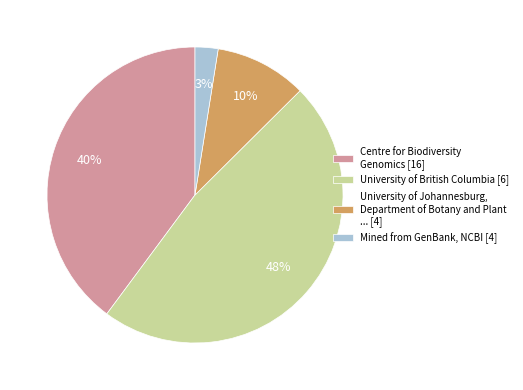

Is it true that University of Johannesburg, Department of Botany and Plant ... [4] is 10% of the pie?

True